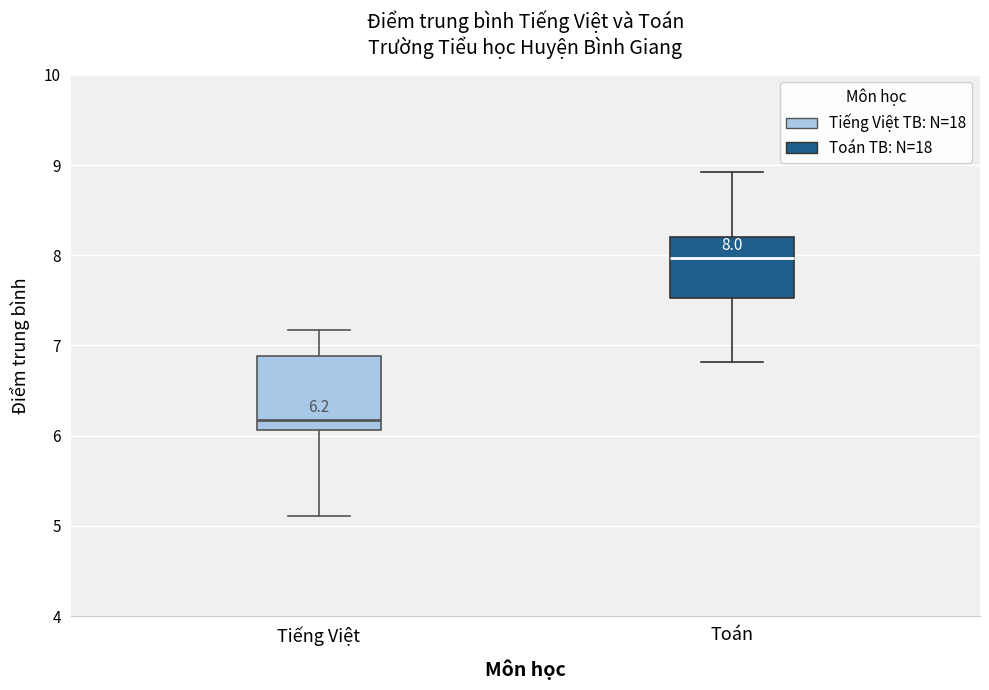

Which box has the highest median line?

Toán